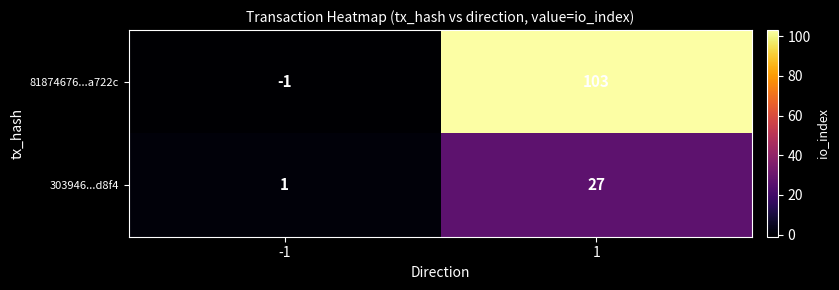

How many distinct data groups are displayed?

2